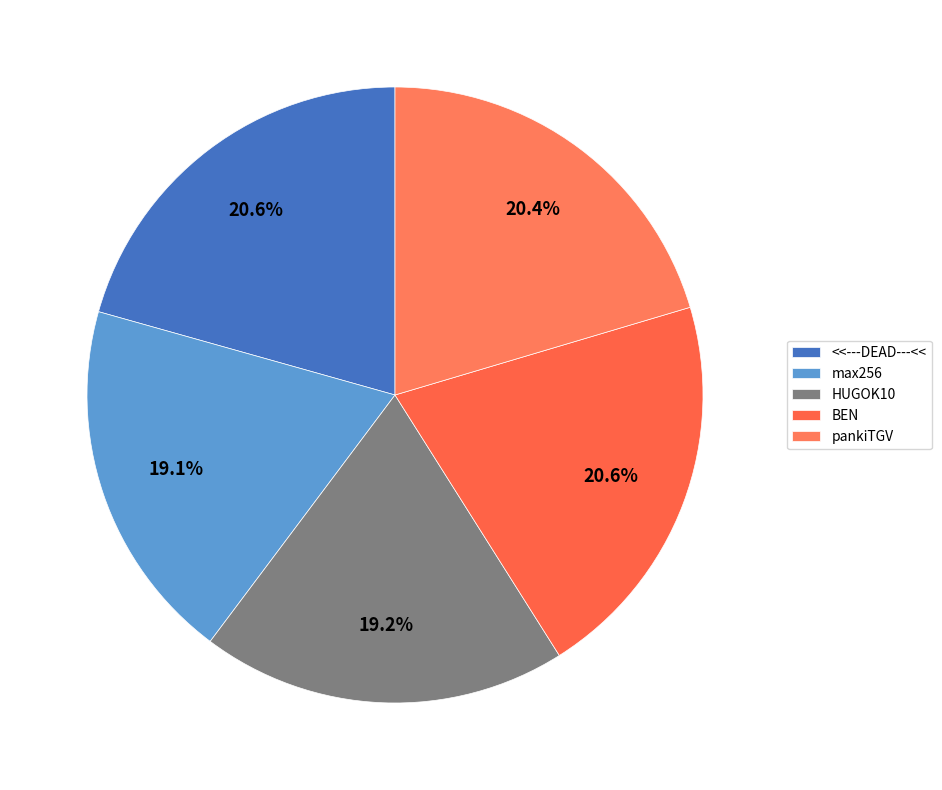

Rank the categories by value from highest to lowest.

1, 4, 5, 3, 2